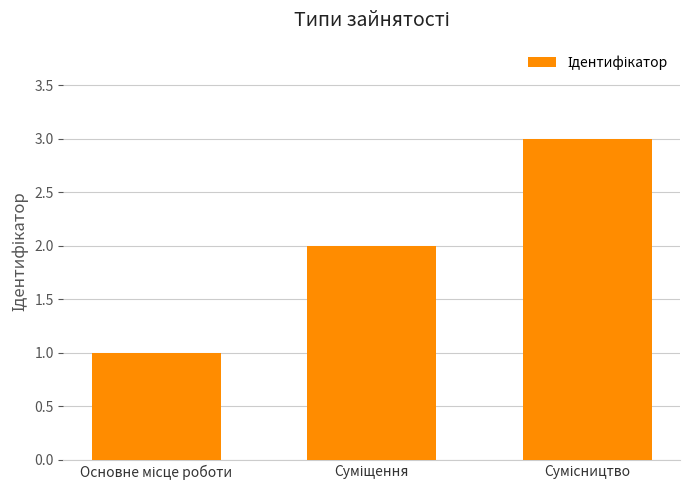

What is the maximum value shown in the chart?

3